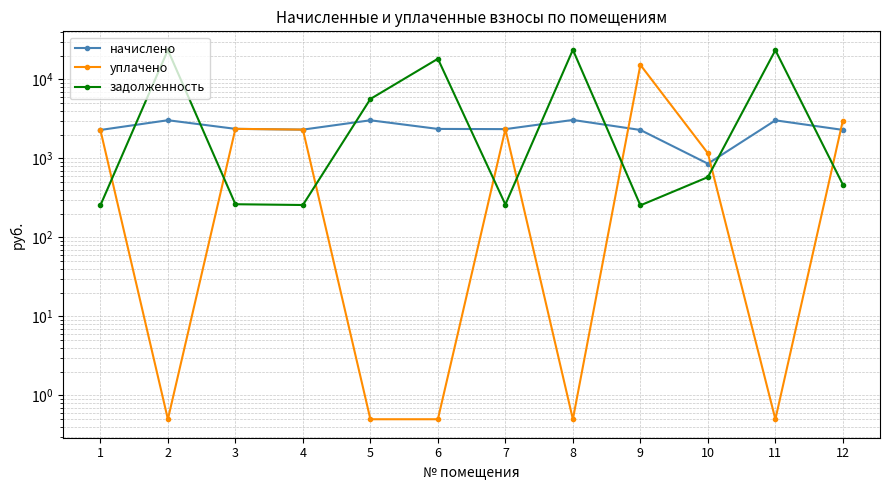

True or false: начислено has more than 2 points higher than both neighbors.

True